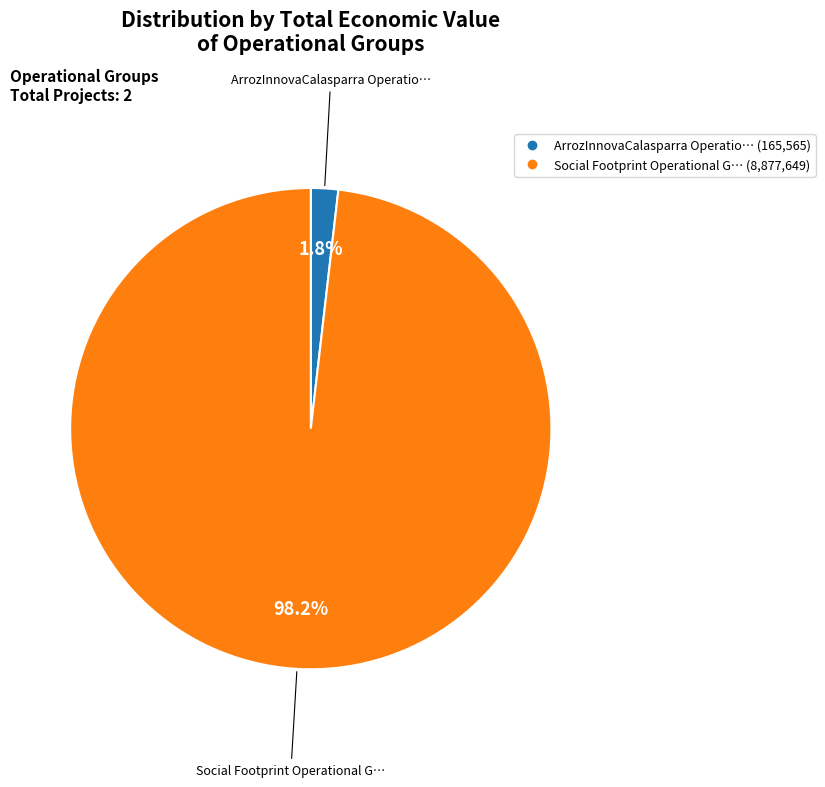

Count the number of slices in the pie.

2